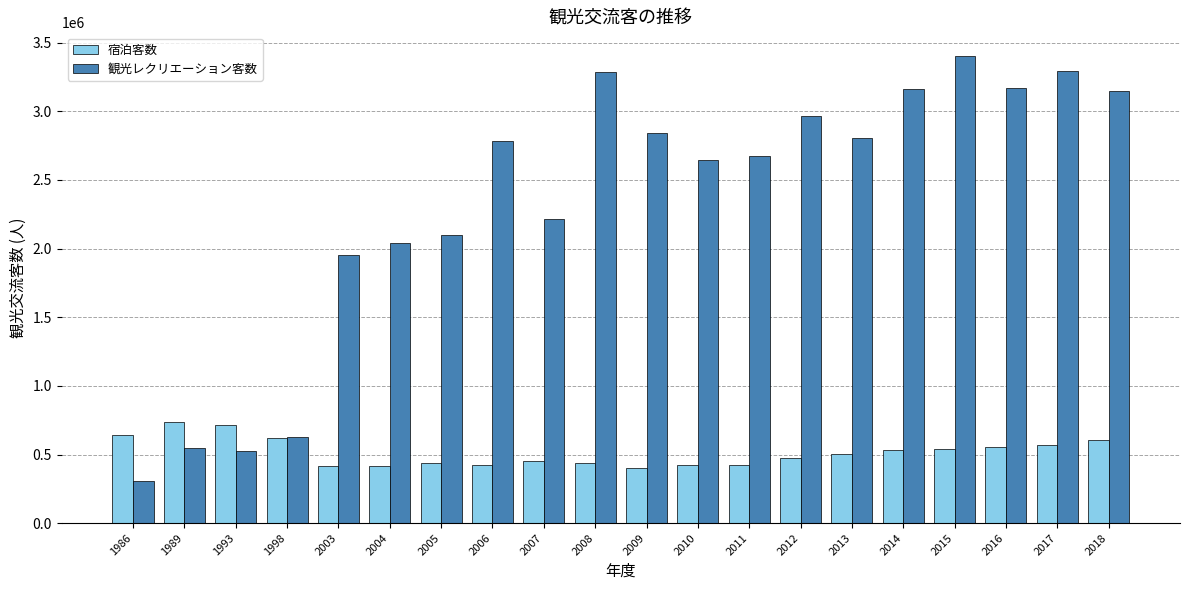

Between 1989 and 2012, which series saw the biggest shift?

観光レクリエーション客数